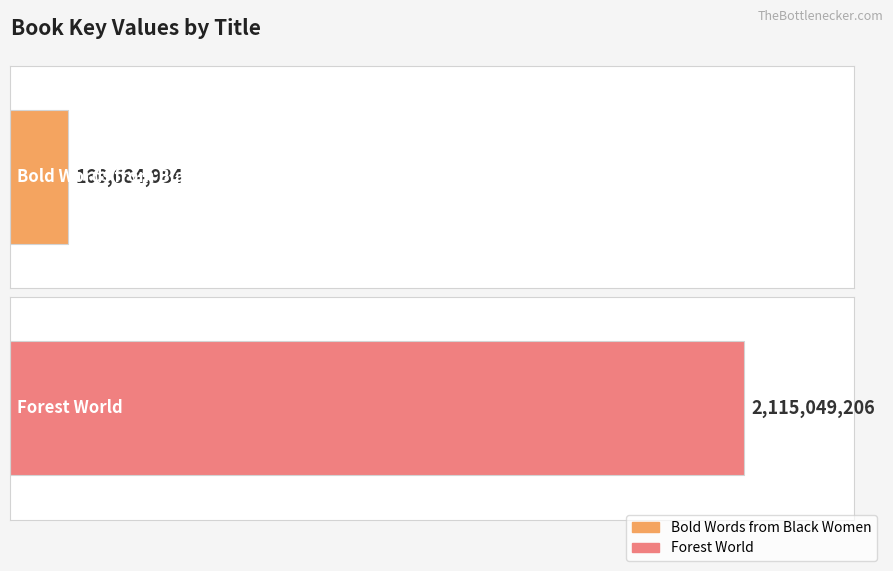

Does the chart contain any negative values?

No